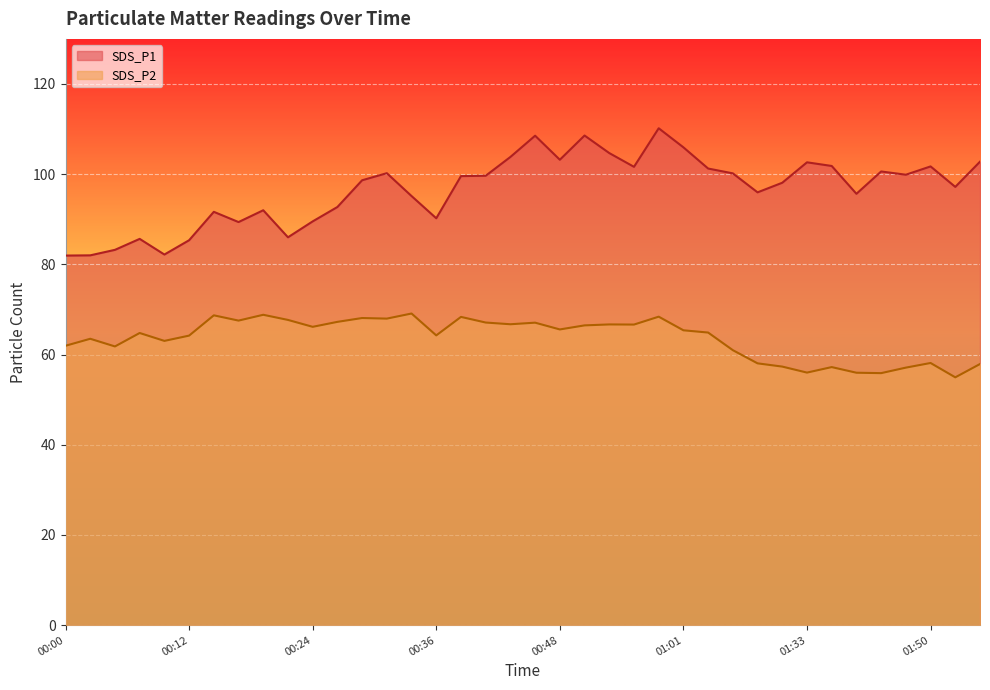

How many values in the SDS_P1 series exceed 99?

19